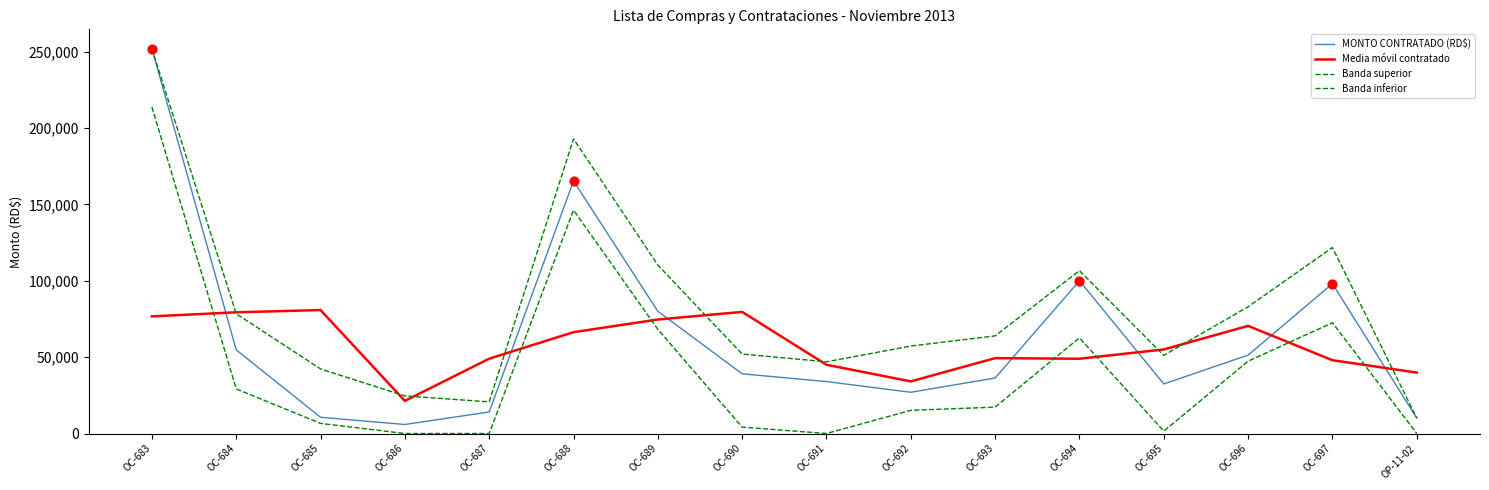

What is the total value across all series at OC-696?

252119.7